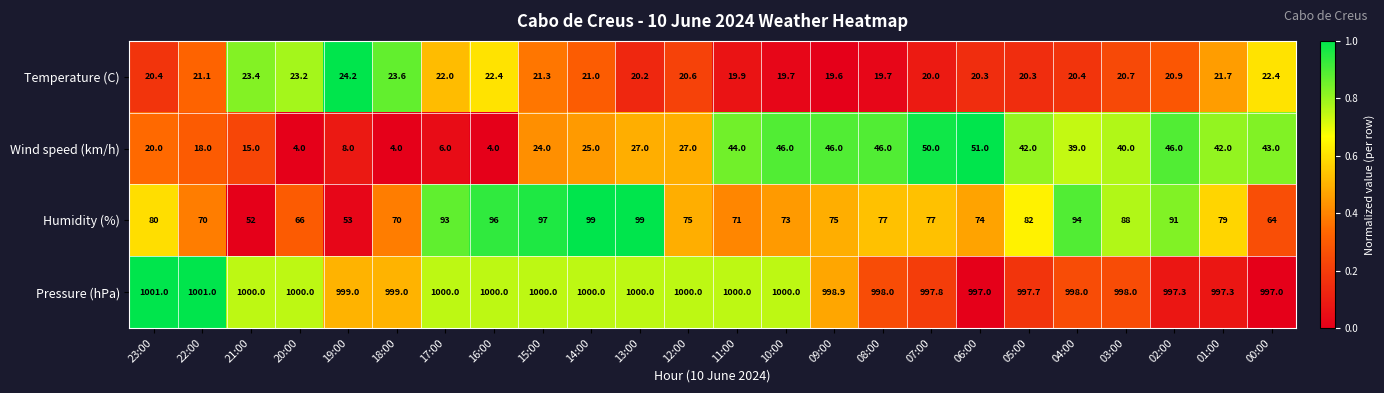

Where does the Wind speed (km/h) series first go above 39?

11:00